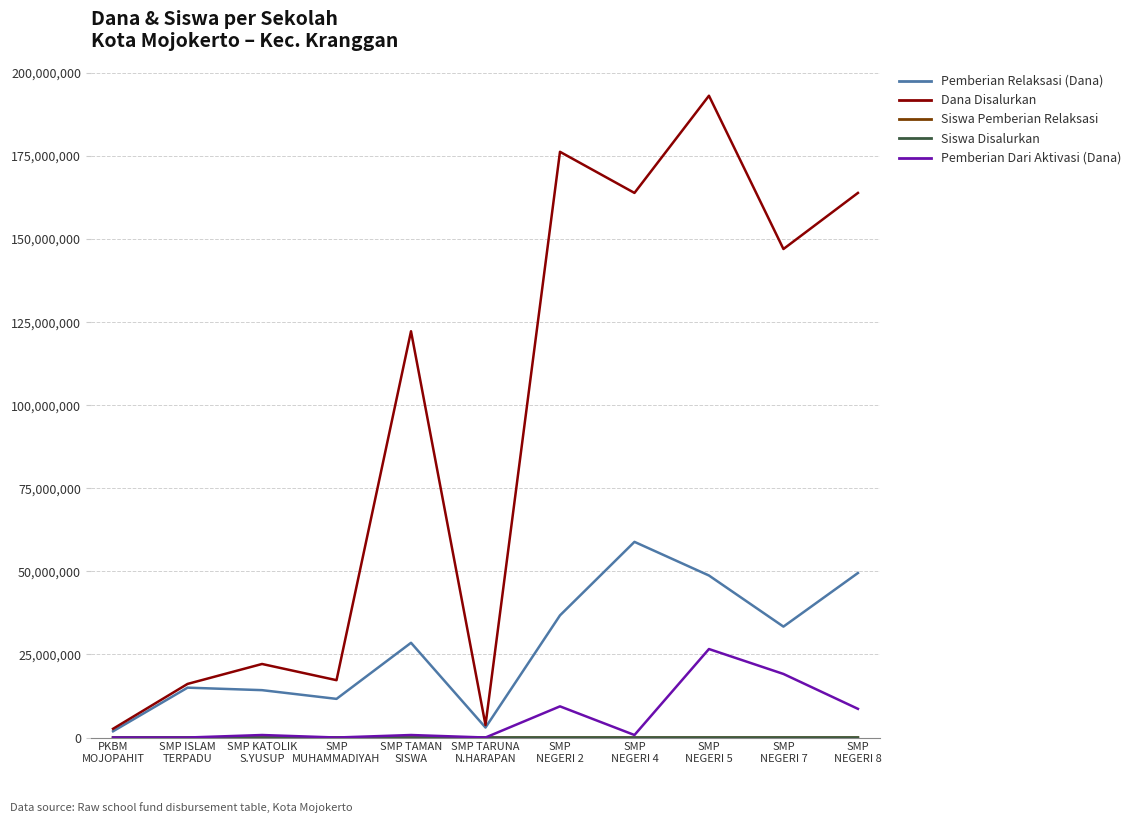

The Dana Disalurkan series shows 3750000 at SMP TARUNA
N.HARAPAN. True or false?

True